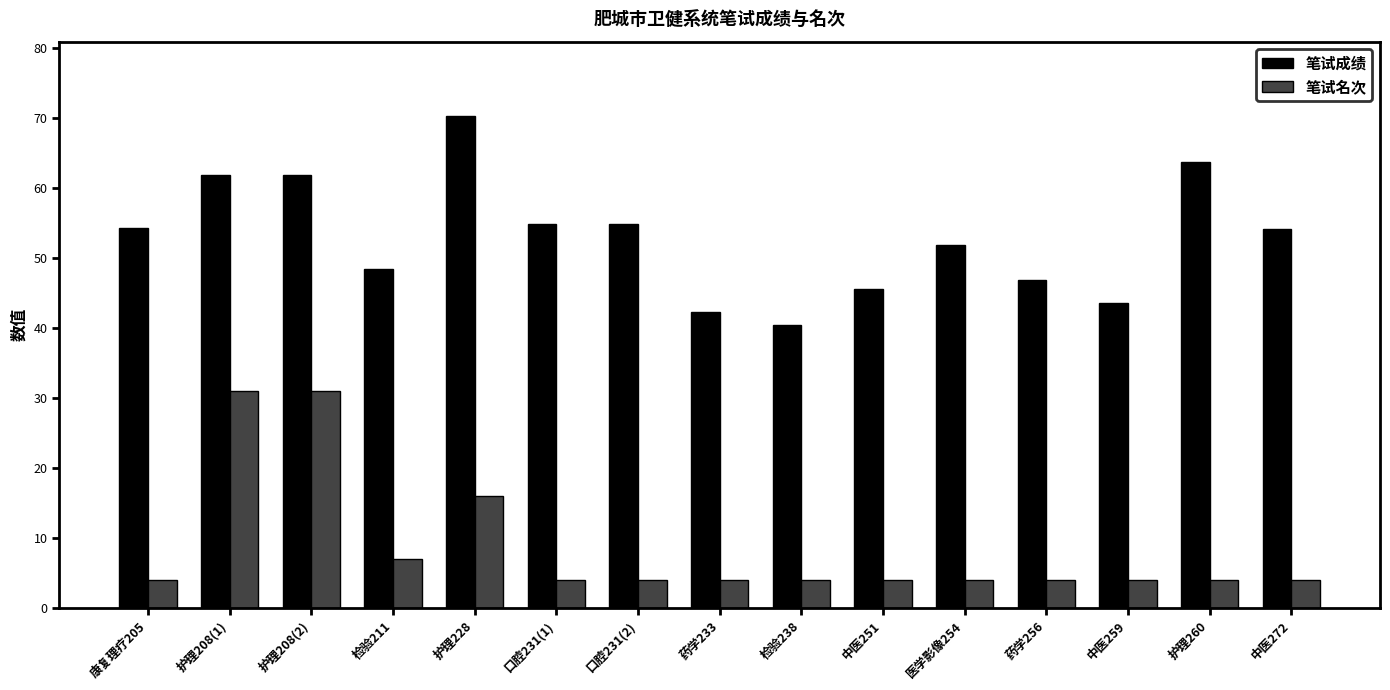

Where is 笔试名次 nearest to the value 17?

护理228